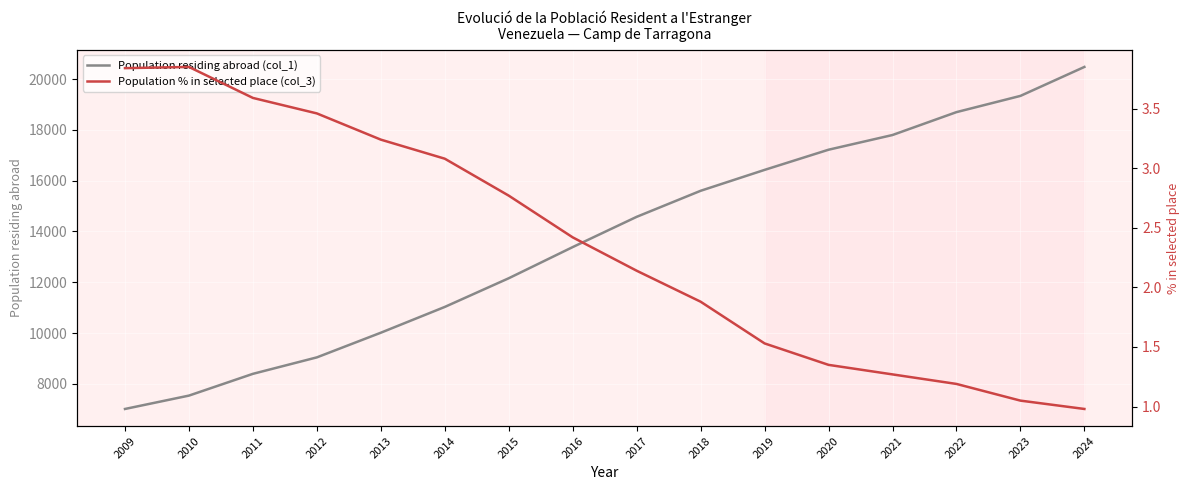

Reading left to right, list all the values displayed in this chart.

Population residing abroad (col_1): 2009=7013.0	2010=7539.0	2011=8396.0	2012=9044.0	2013=10015.0	2014=11030.0	2015=12159.0	2016=13386.0	2017=14577.0	2018=15602.0	2019=16425.0	2020=17219.0	2021=17798.0	2022=18699.0	2023=19338.0	2024=20478.0
Population % in selected place (col_3): 2009=3.8	2010=3.9	2011=3.6	2012=3.5	2013=3.2	2014=3.1	2015=2.8	2016=2.4	2017=2.1	2018=1.9	2019=1.5	2020=1.4	2021=1.3	2022=1.2	2023=1.1	2024=1.0